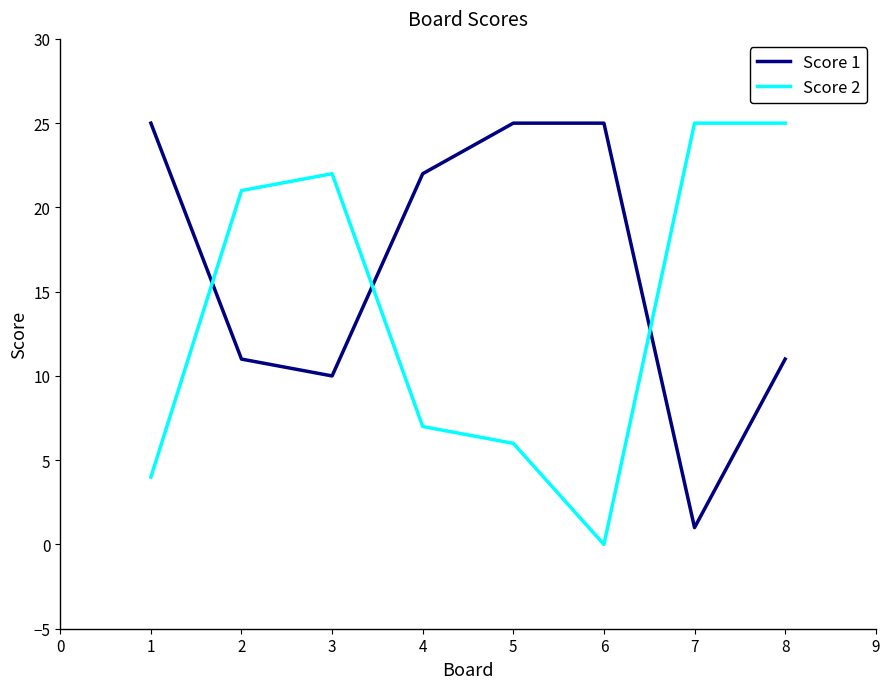

What is the maximum value shown in the chart?

25